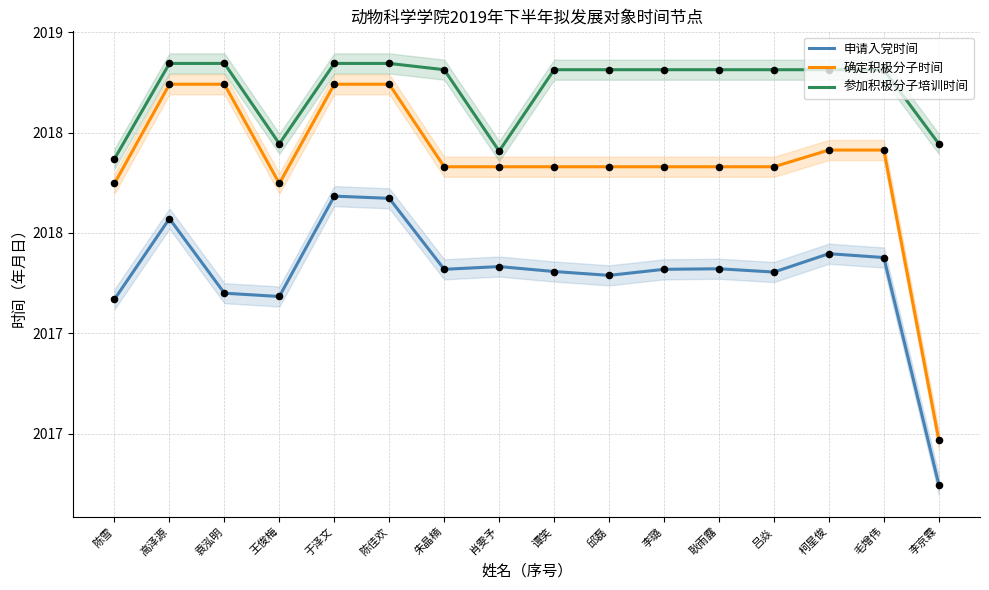

Which series reaches the minimum Y coordinate?

申请入党时间